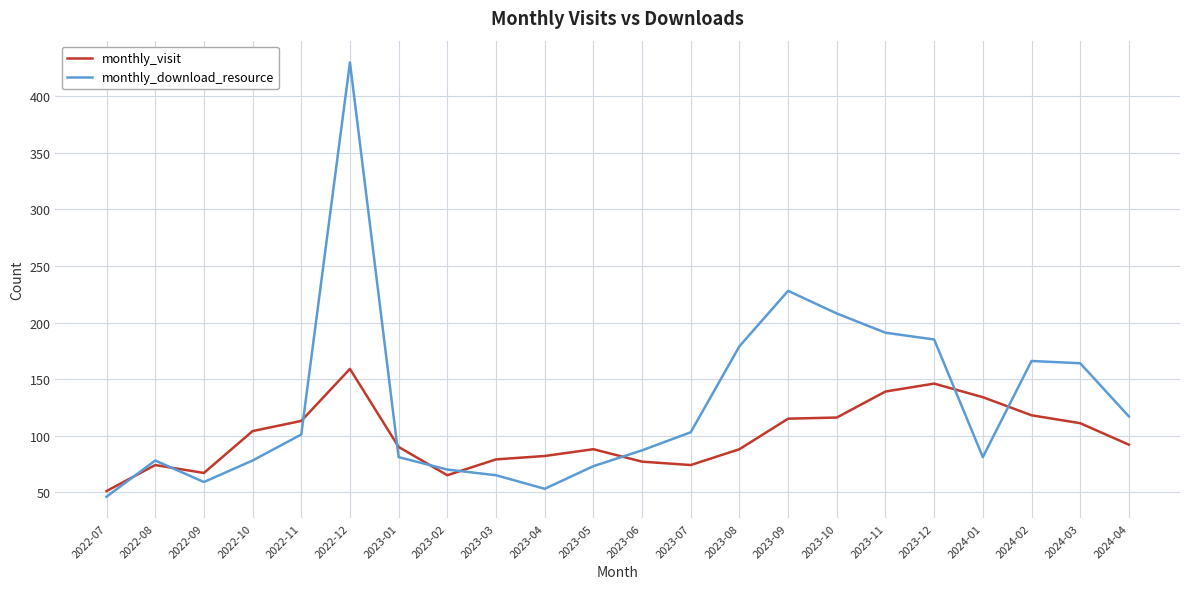

Count the number of categories in the chart.

22